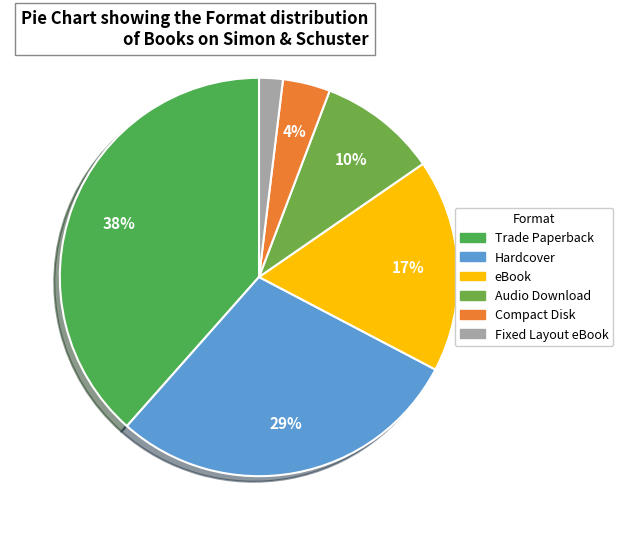

Is there a majority slice in this chart?

No